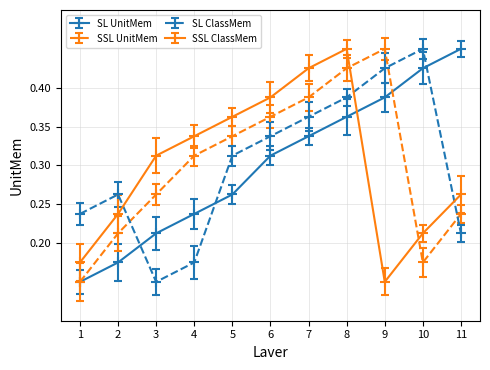

Does the chart have visible grid lines?

Yes